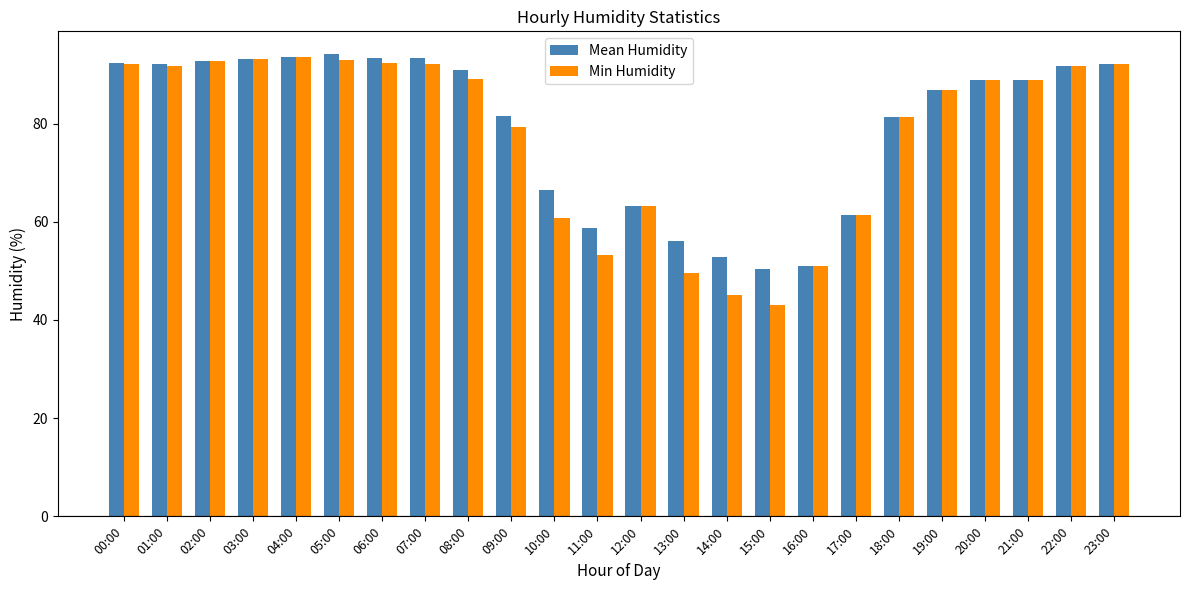

How many data points does each series have?

24